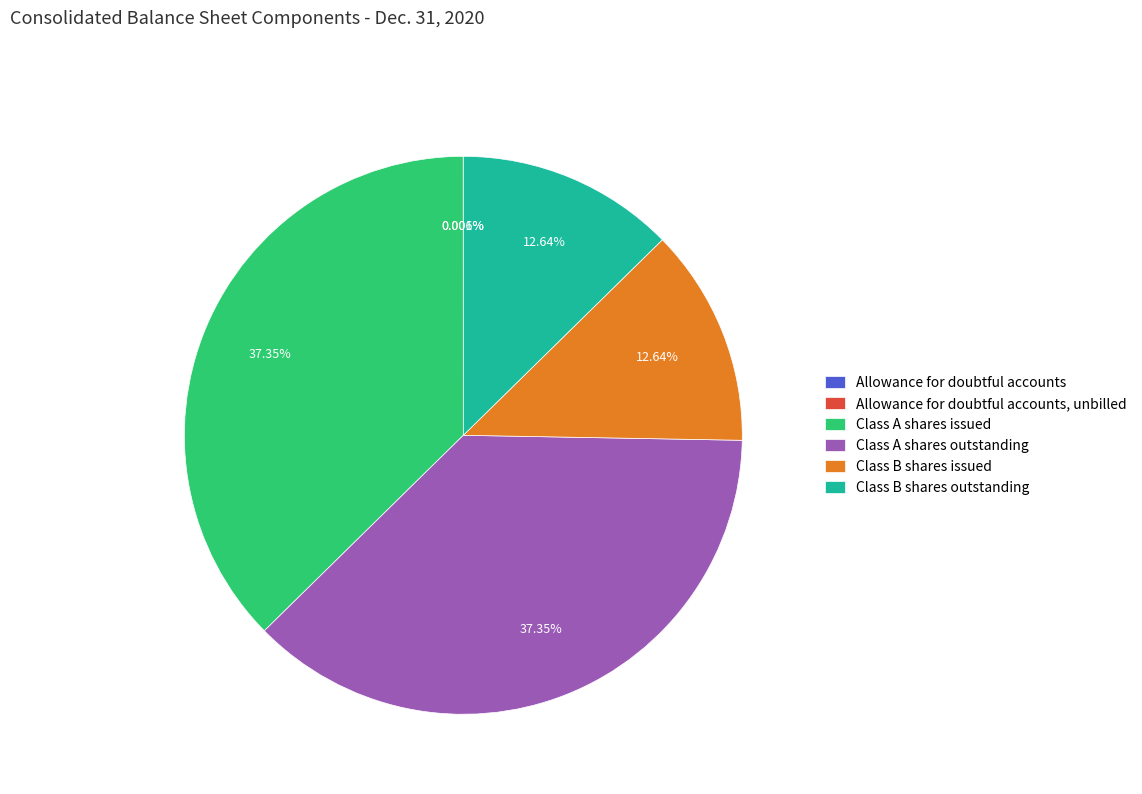

Is there a majority slice in this chart?

No